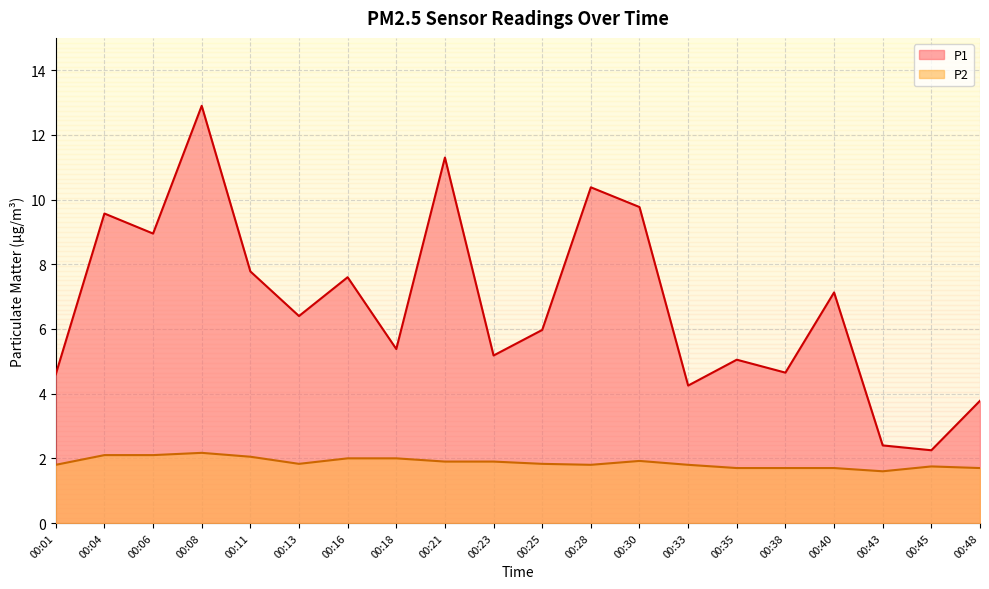

True or false: P2 and P1 intersect in this chart.

False